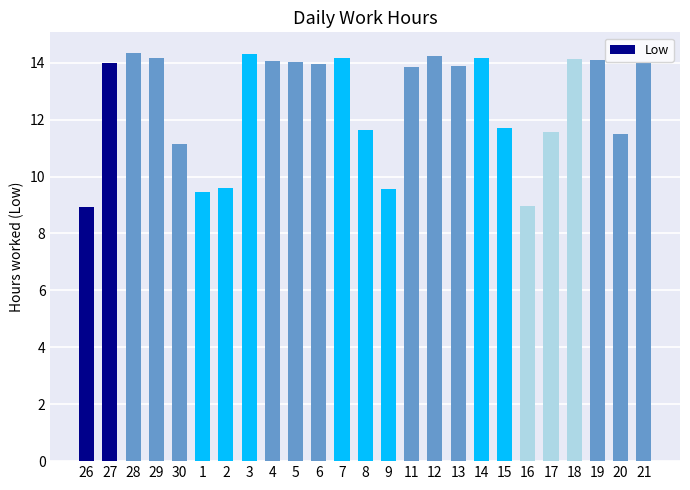

What is the ratio of the value at 13 to the value at 2?

1.4